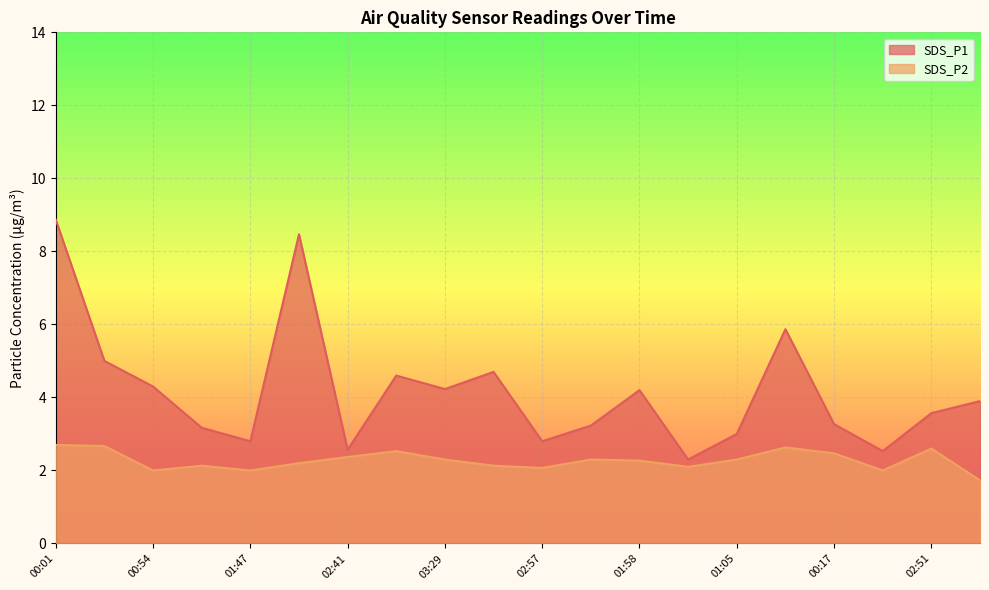

At how many categories does at least one series exceed 3?

14